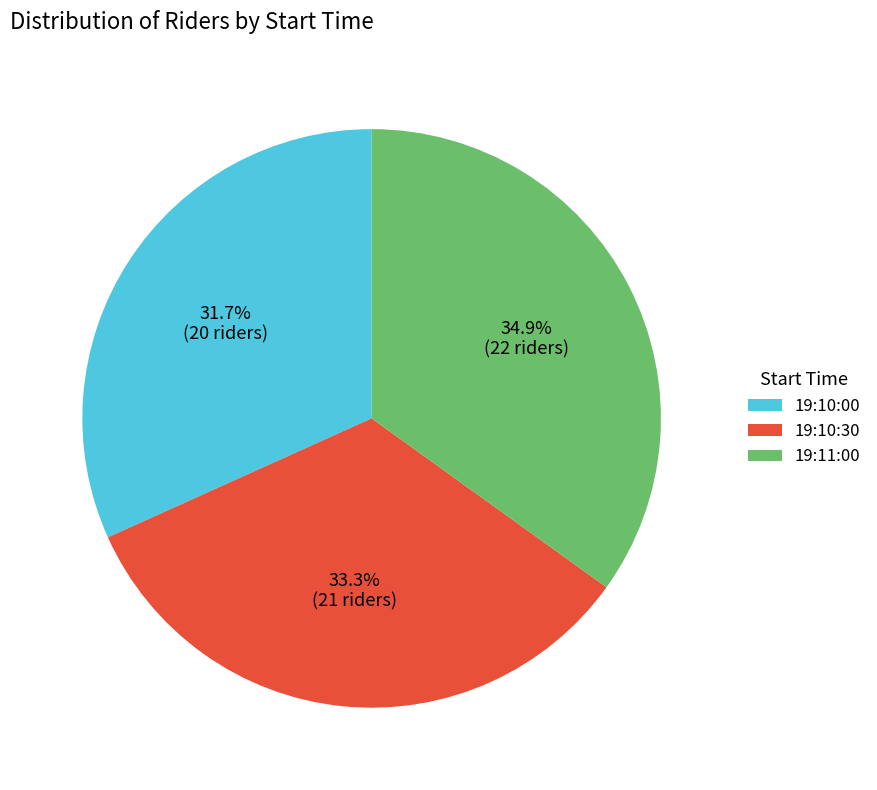

To the nearest percent, what is the difference between the largest and smallest slice percentages?

3%